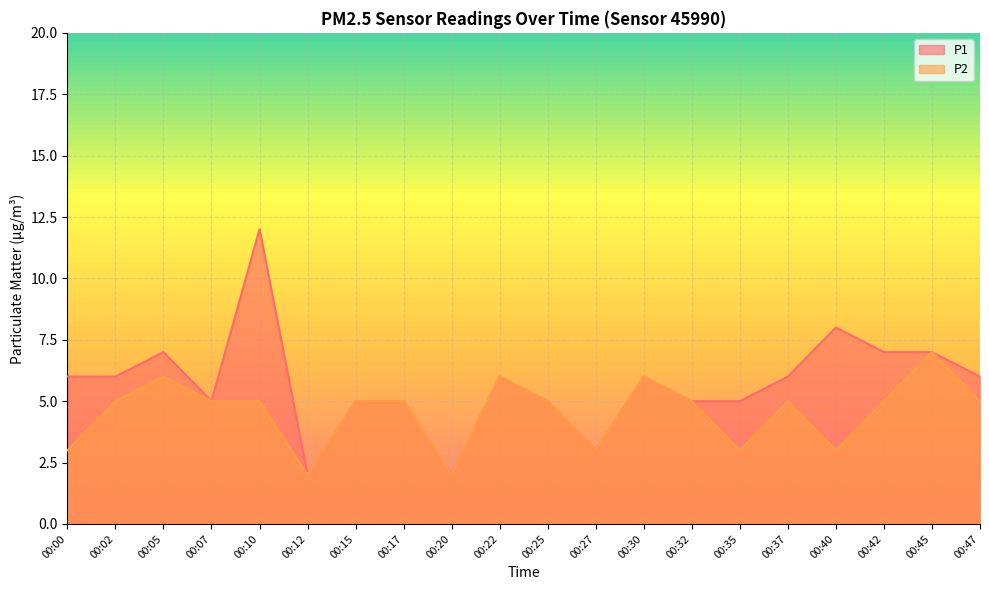

Between 00:07 and 00:47, which series saw the biggest shift?

P1